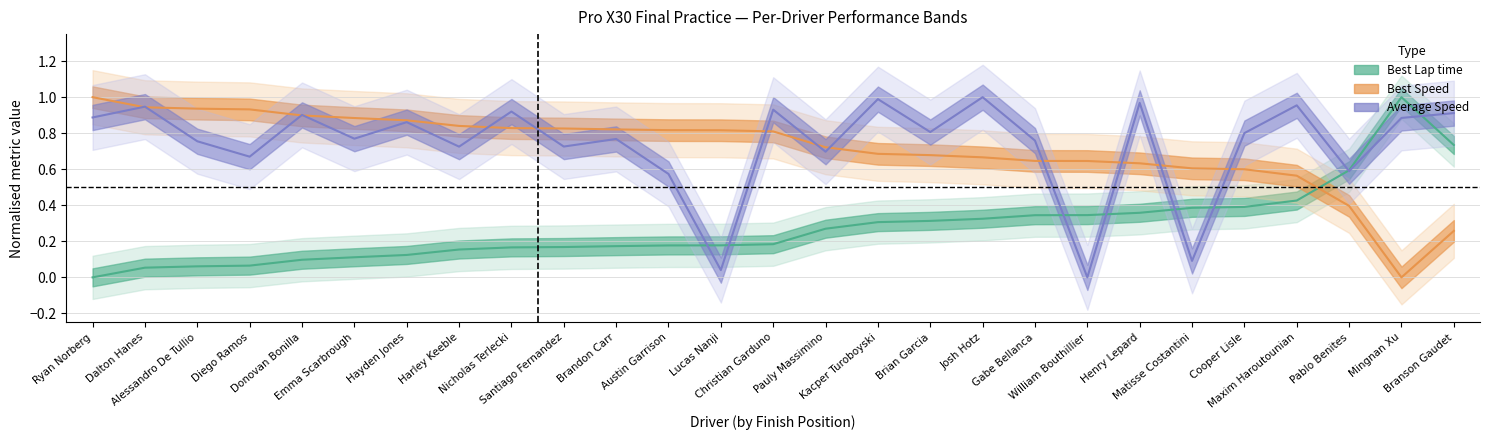

What is the maximum value for Best Speed?

1.0